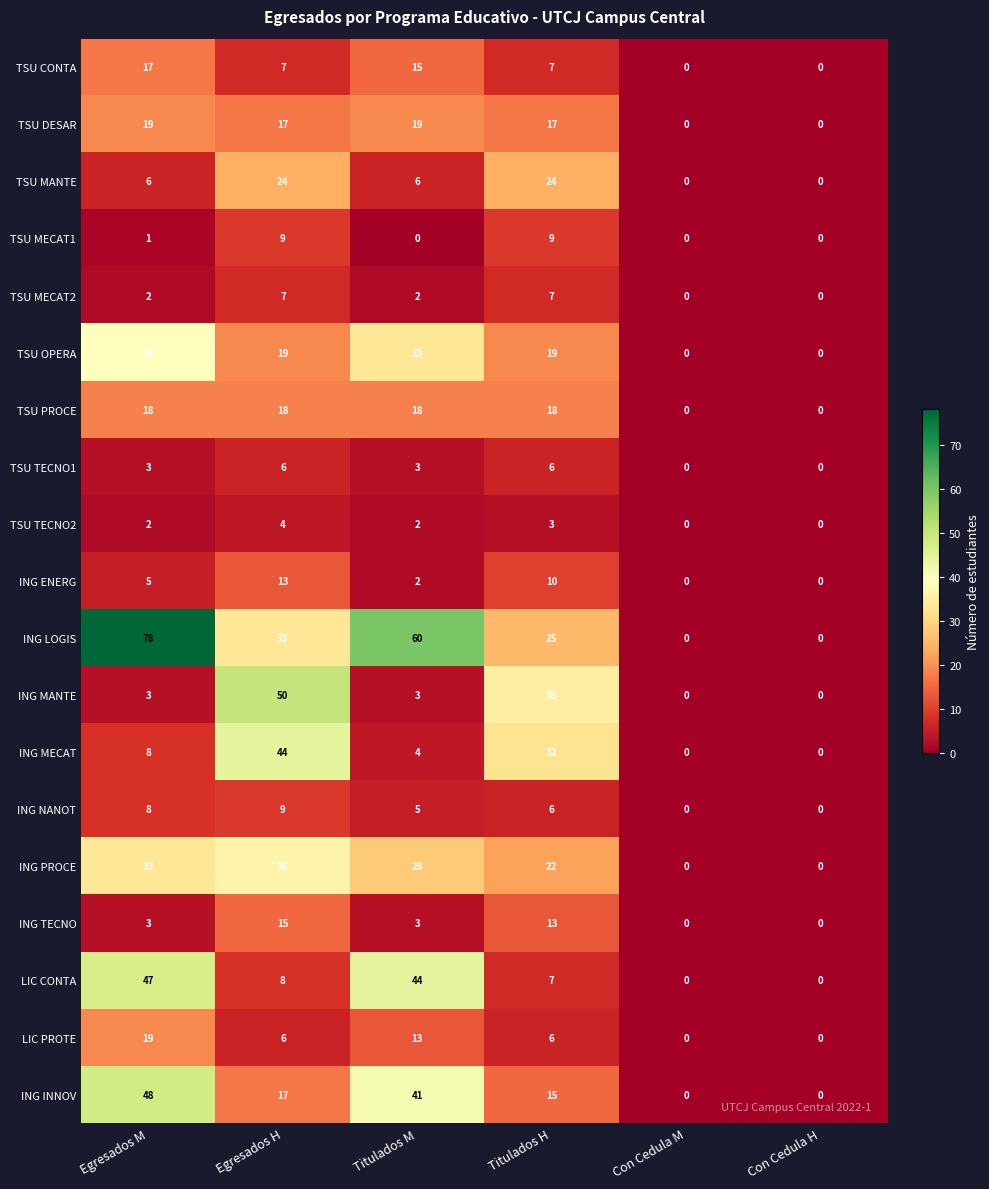

True or false: LIC CONTA has a value of 10 at Titulados H.

False